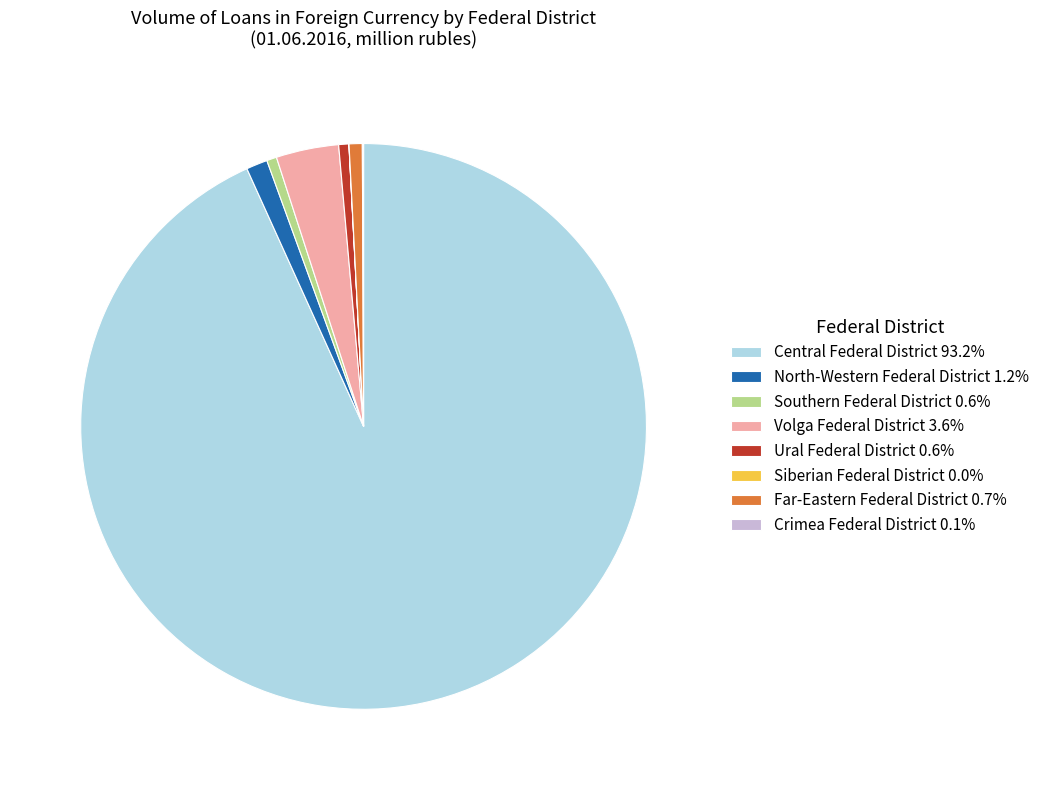

Do Volga Federal District 3.6% and Southern Federal District 0.6% together represent more than half of the pie?

No